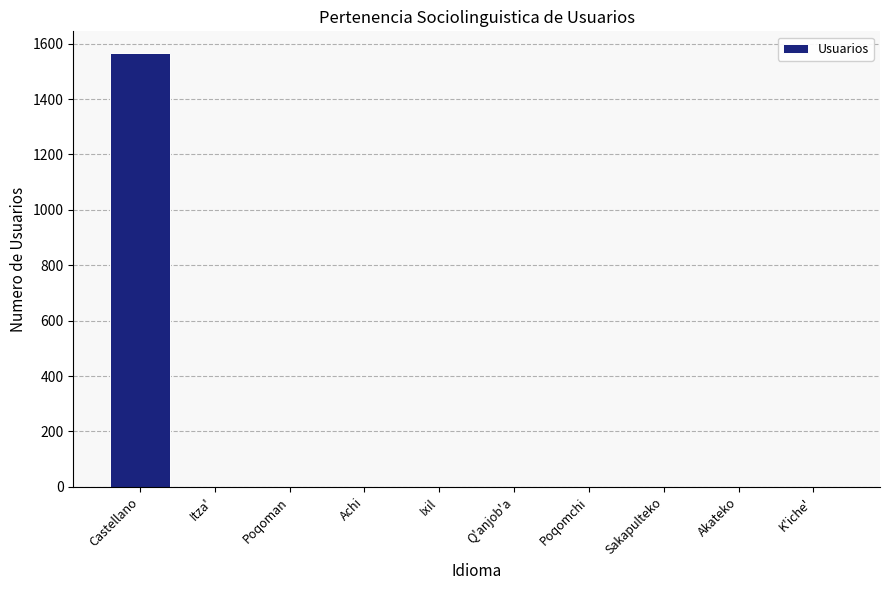

What is the greatest value displayed?

1566